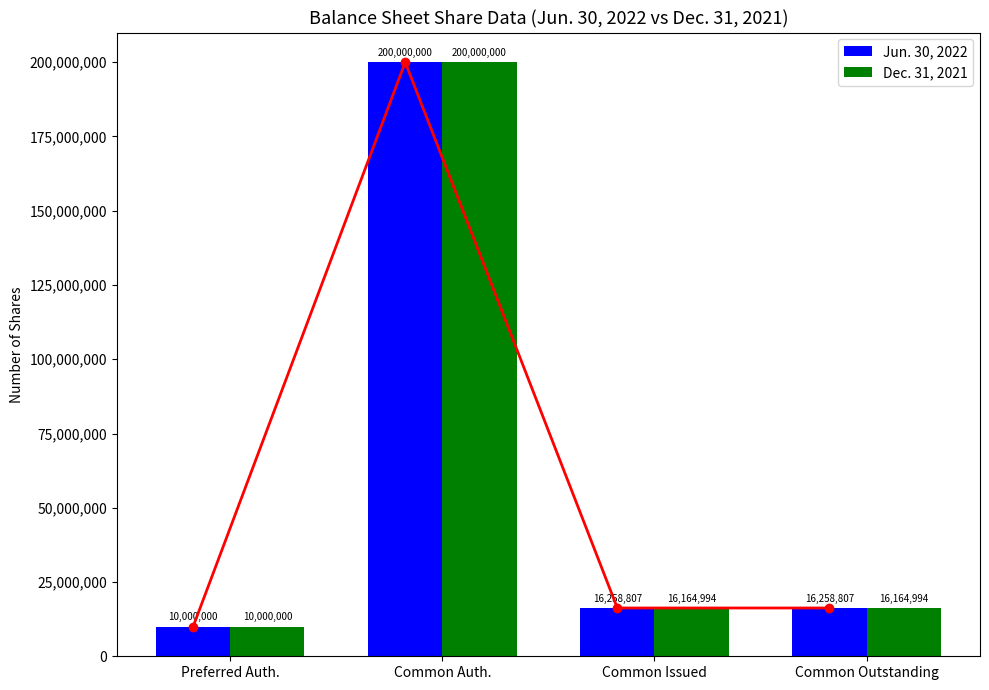

How many categories are shown in the chart?

4